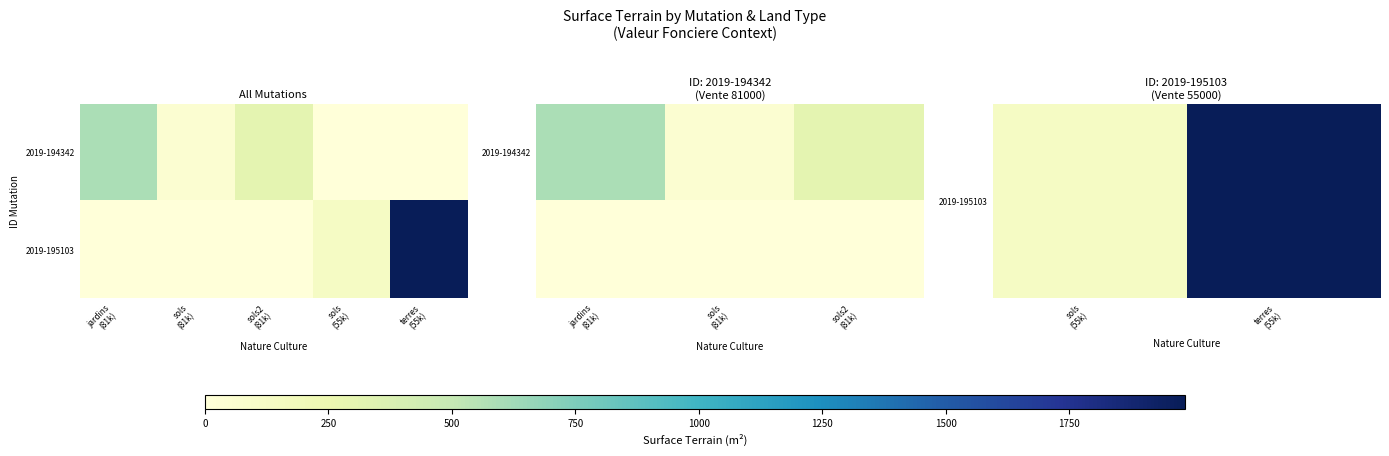

Rank the series by their average value, from highest to lowest.

2019-195103, 2019-194342